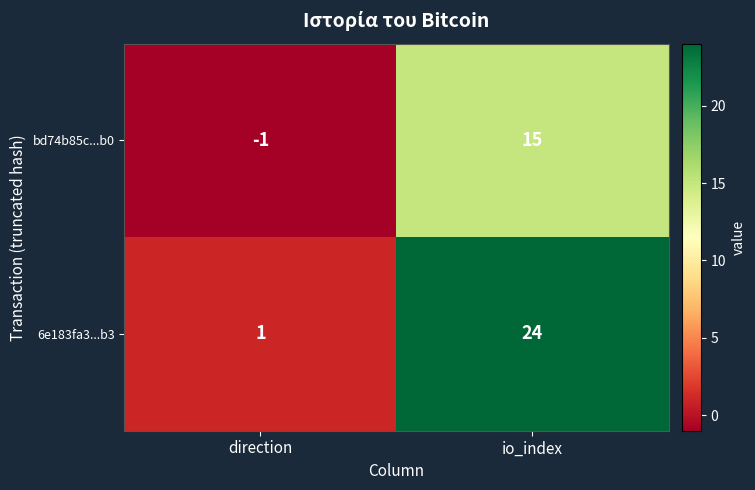

Where is 6e183fa3...b3 nearest to the value 12?

direction